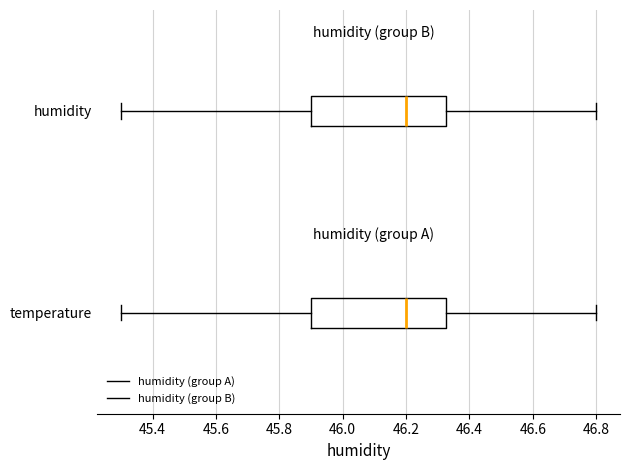

Reading bottom to top, transcribe this box plot: for each box, give where its median line is, the range the box spans, and where its two whiskers end, as read against the x-axis. The values are not printed on the chart, so give them approximately, as read against the axis.

temperature: median 46.20, box 45.90 to 46.32, whiskers 45.30 to 46.80
humidity: median 46.20, box 45.90 to 46.32, whiskers 45.30 to 46.80